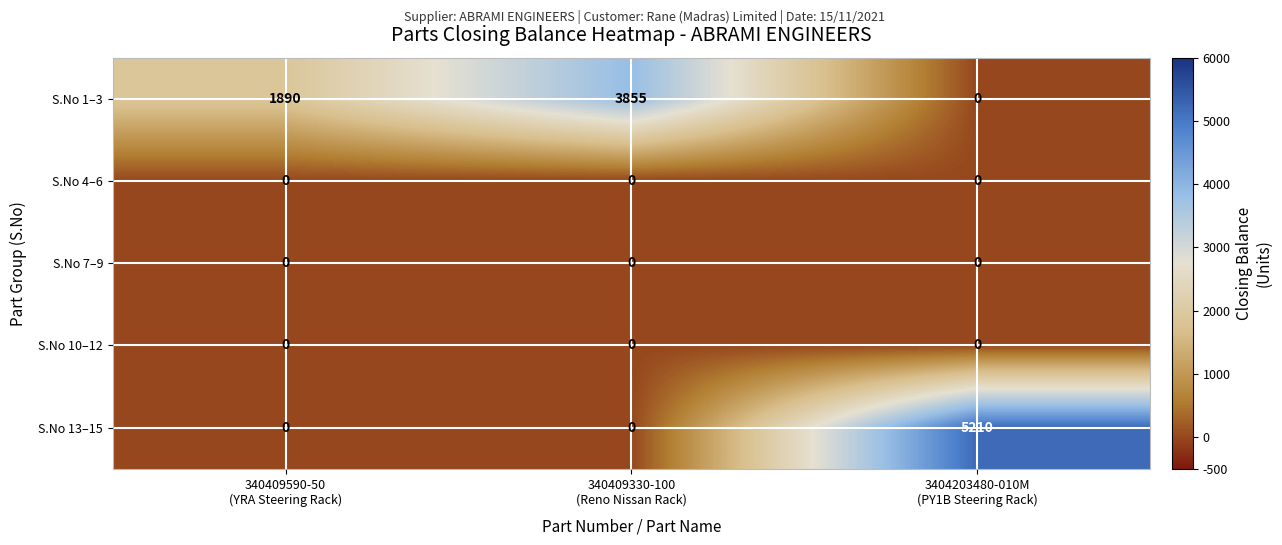

What is the average value of the S.No 1–3 series?

1915